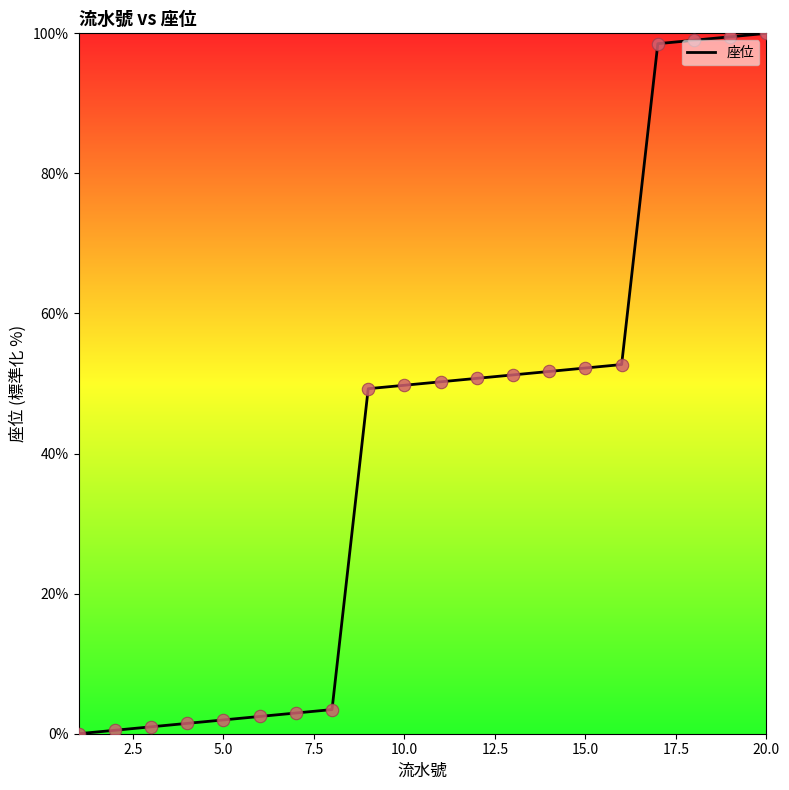

What is the greatest value displayed?

100.0